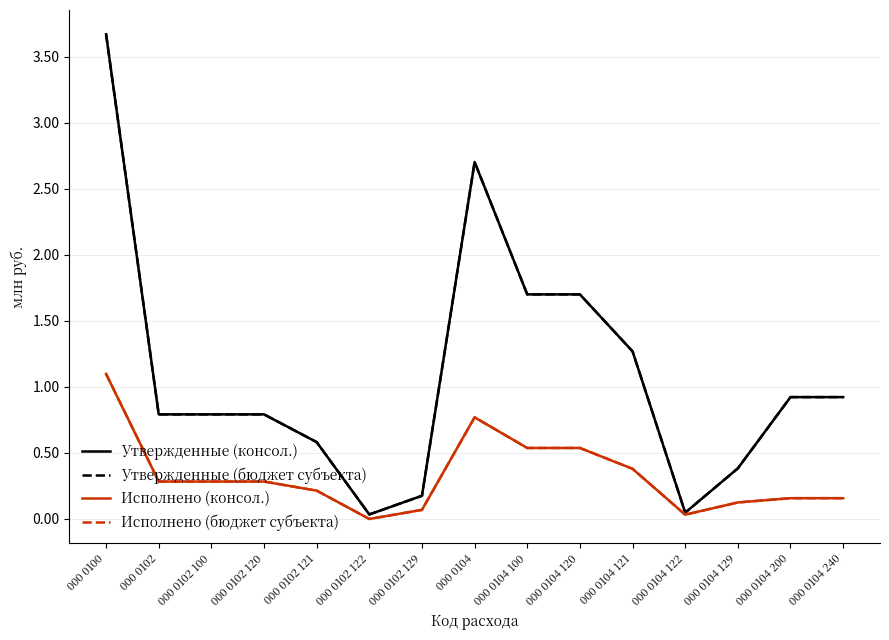

Does the chart have visible grid lines?

Yes